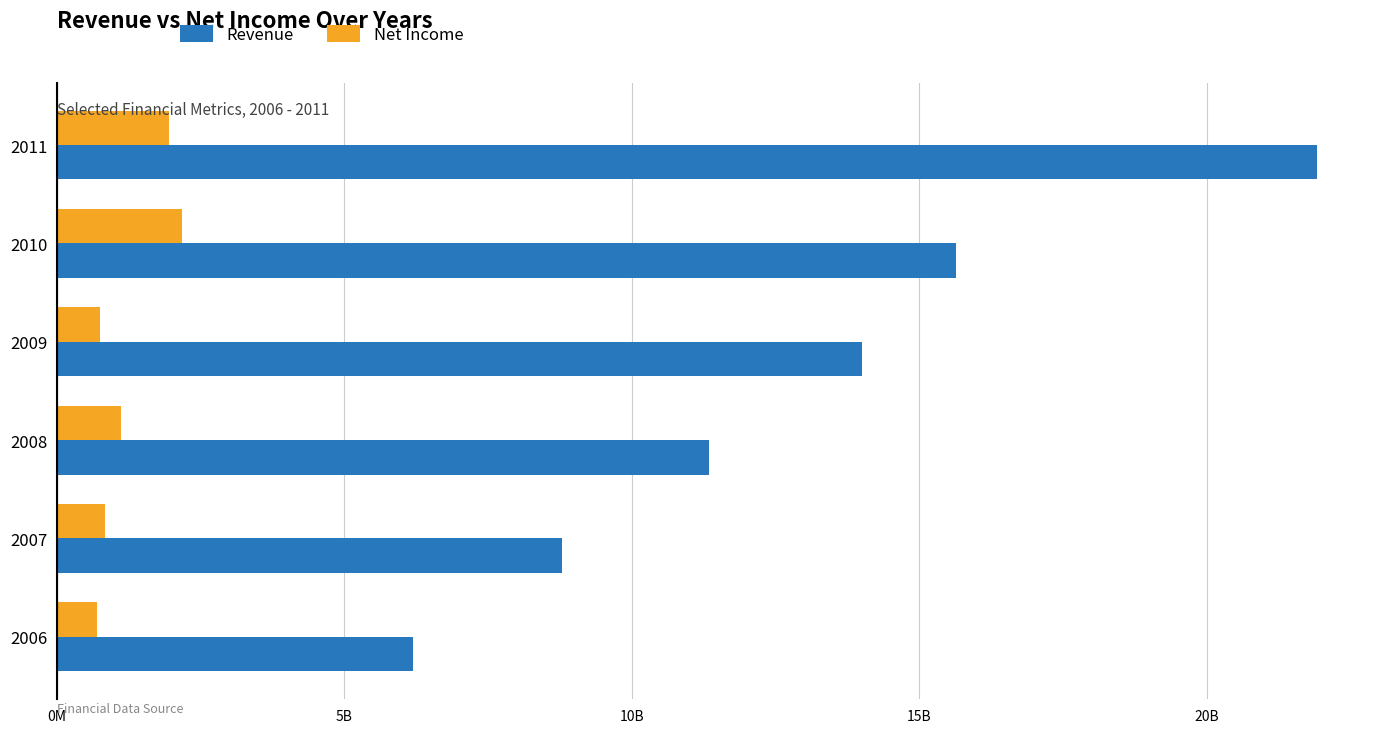

What are all the series names shown in the legend?

Revenue, Net Income